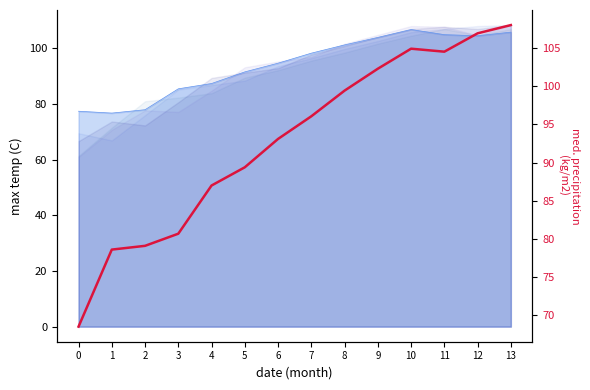

What is the sum of the values at 10 and 0?

173.4